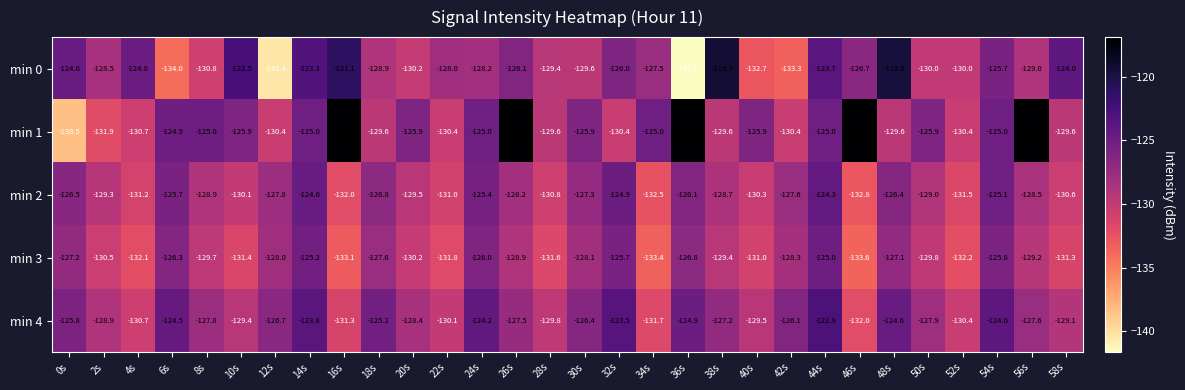

Which series changed the most between 2s and 56s?

min 1